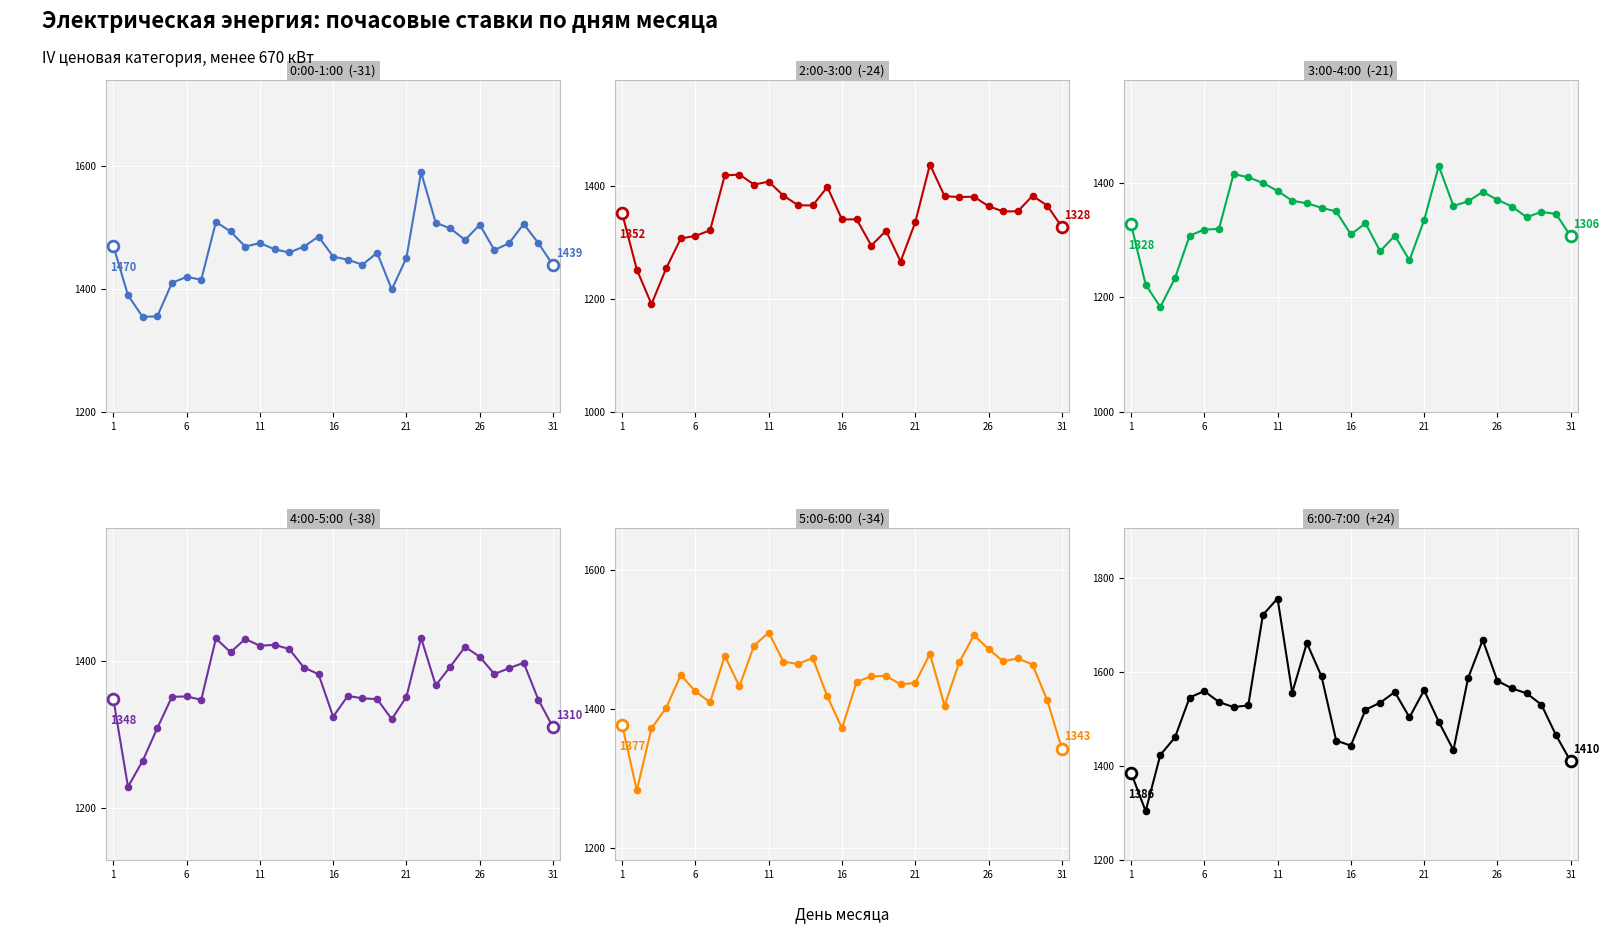

What are all the series names shown in the legend?

0:00-1:00, 2:00-3:00, 3:00-4:00, 4:00-5:00, 5:00-6:00, 6:00-7:00